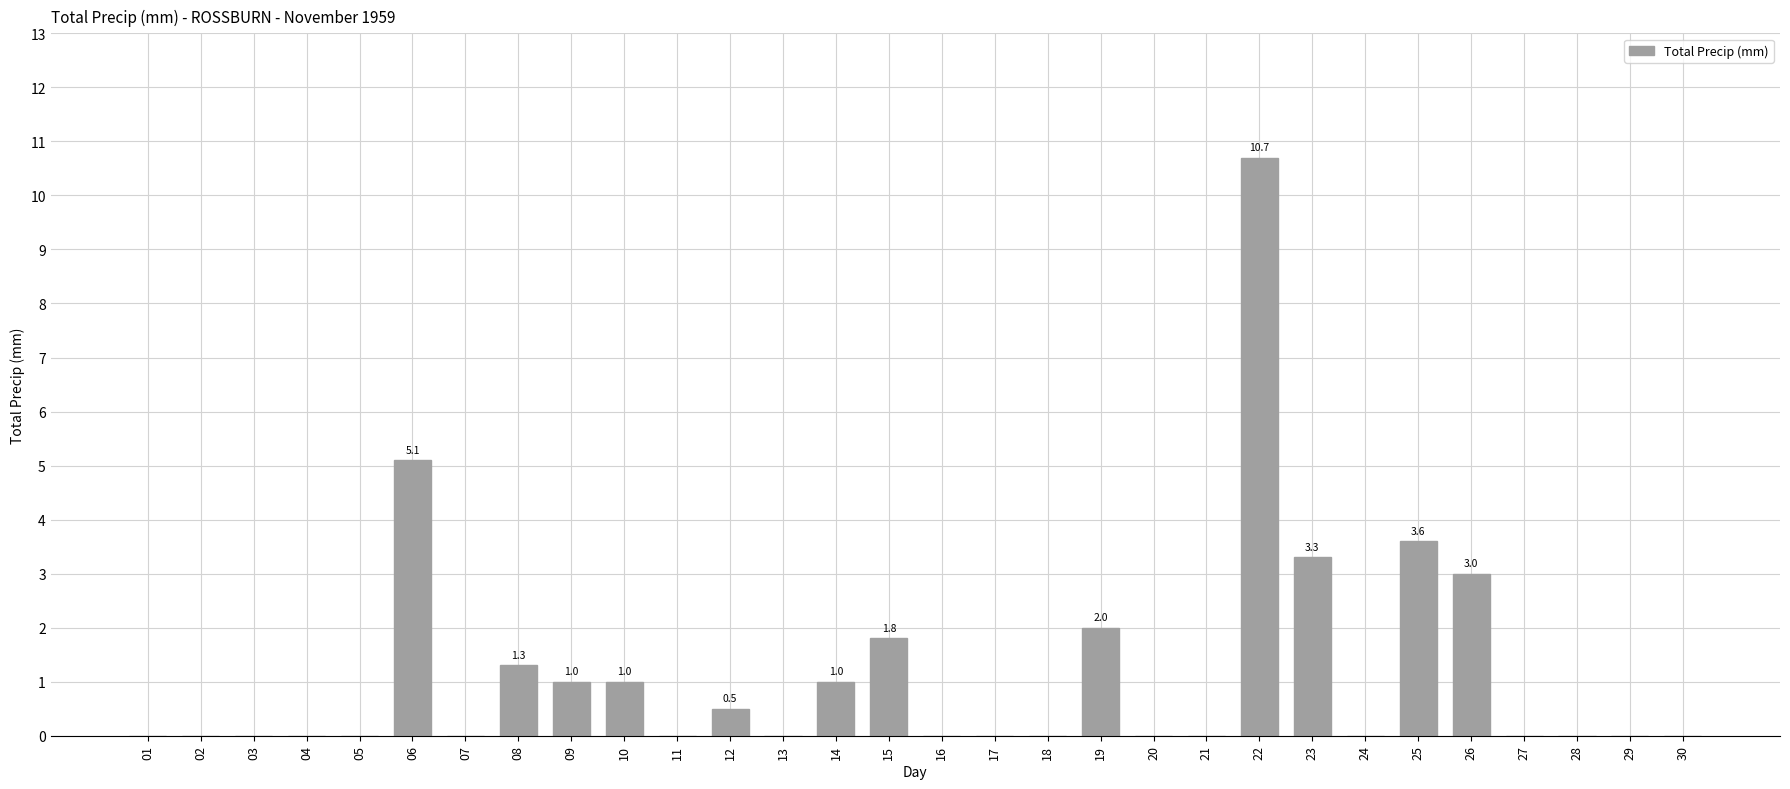

What is the change in value from 06 to 14?

-4.1